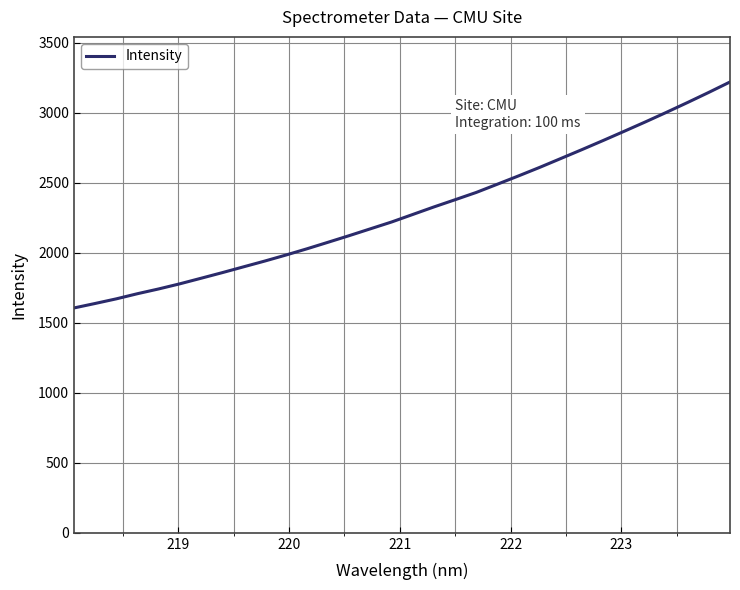

What is the difference between the maximum and minimum values?

1613.6